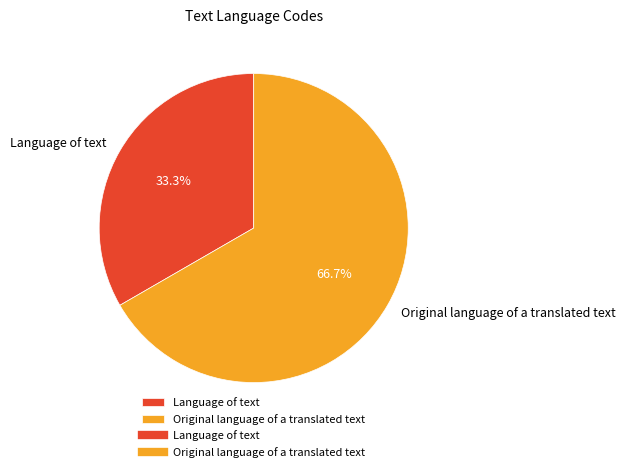

What is the ratio of the value at Language of text to the value at Original language of a translated text?

0.5